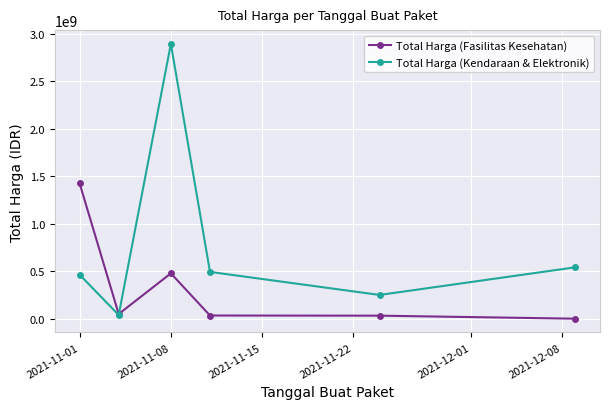

True or false: Total Harga (Fasilitas Kesehatan) and Total Harga (Kendaraan & Elektronik) cross at least once.

True